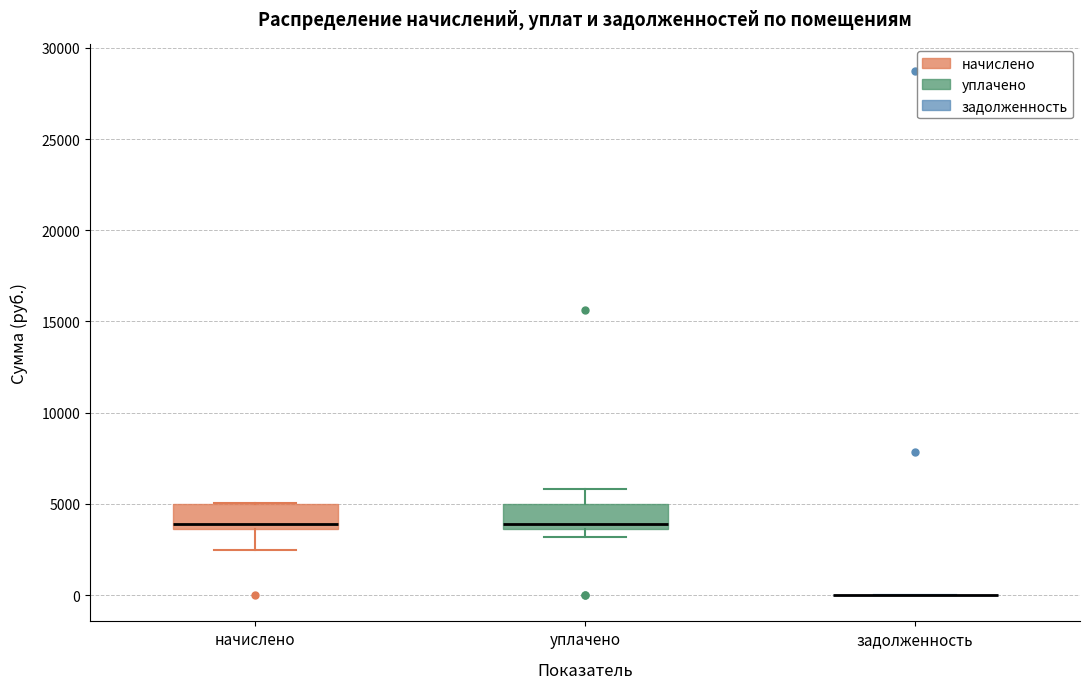

Reading left to right, read every box against the y-axis: the position of its median line, the range the box covers, and the ends of its whiskers. The values are not printed on the chart, so give them approximately, as read against the axis.

начислено: median 4000, box 3500 to 5000, whiskers 2500 to 5000
уплачено: median 4000, box 3500 to 5000, whiskers 3000 to 6000
задолженность: box collapsed to a line at 0, whiskers 0 to 0